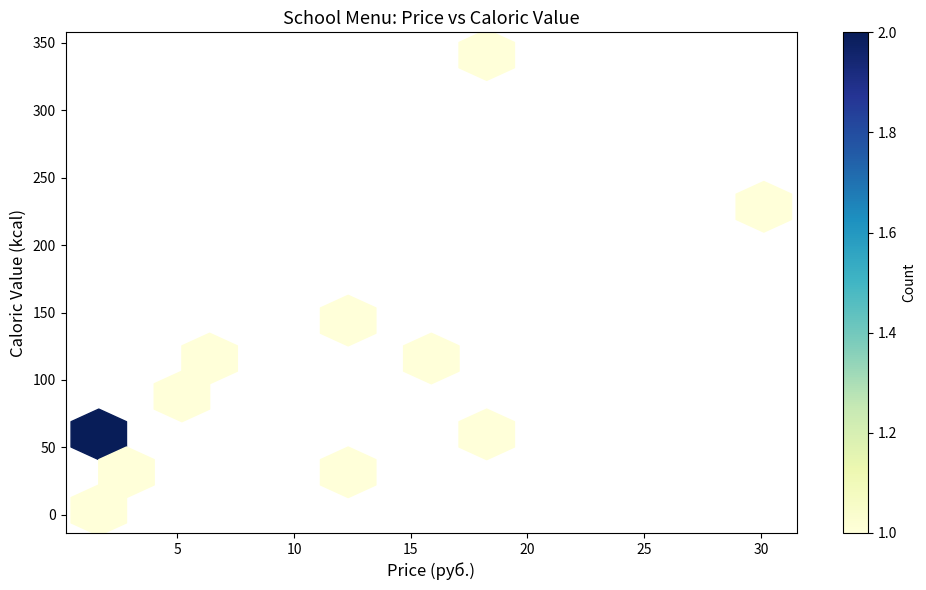

What Y value in the scatter plot is closest to 172?

139.4